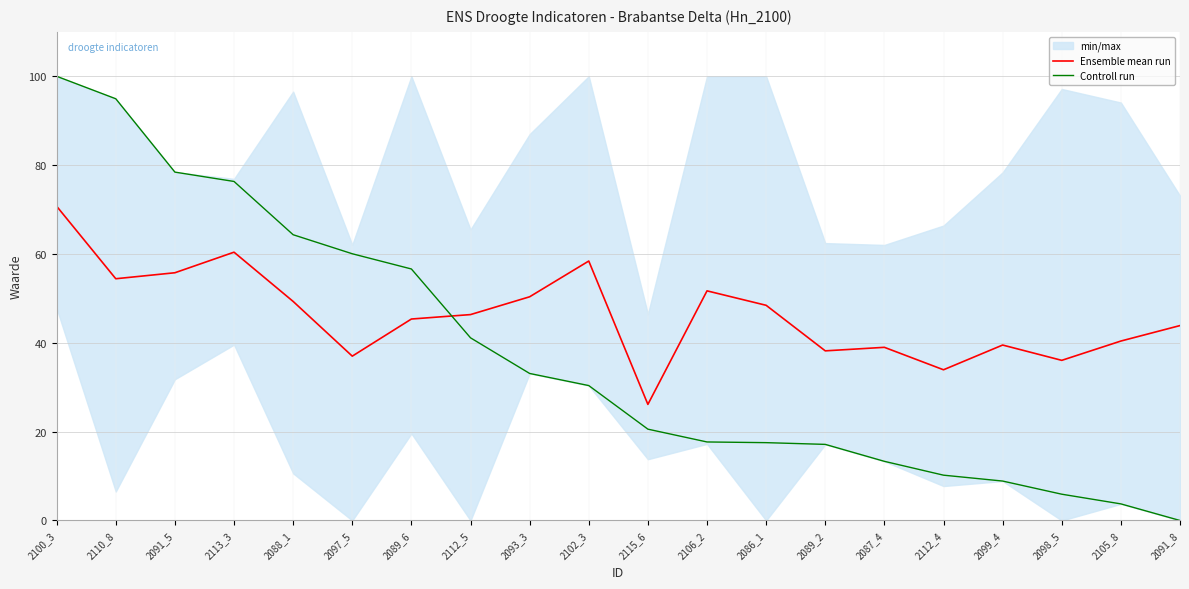

What is the sum of the Controll run values at 2089_6 and 2115_6?

77.2